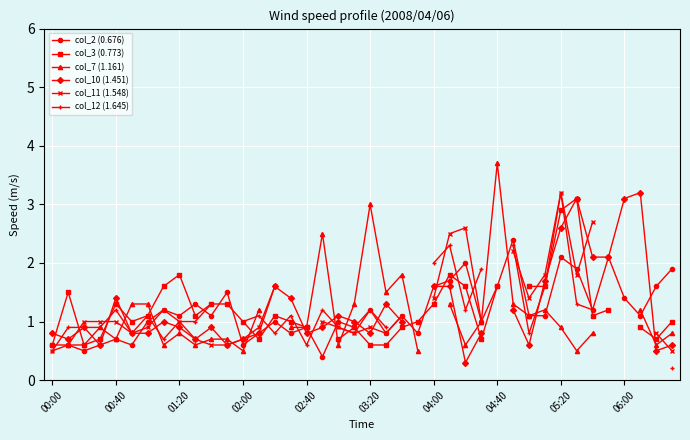

The value of col_2 (0.676) at 00:40 is 0.7. True or false?

True